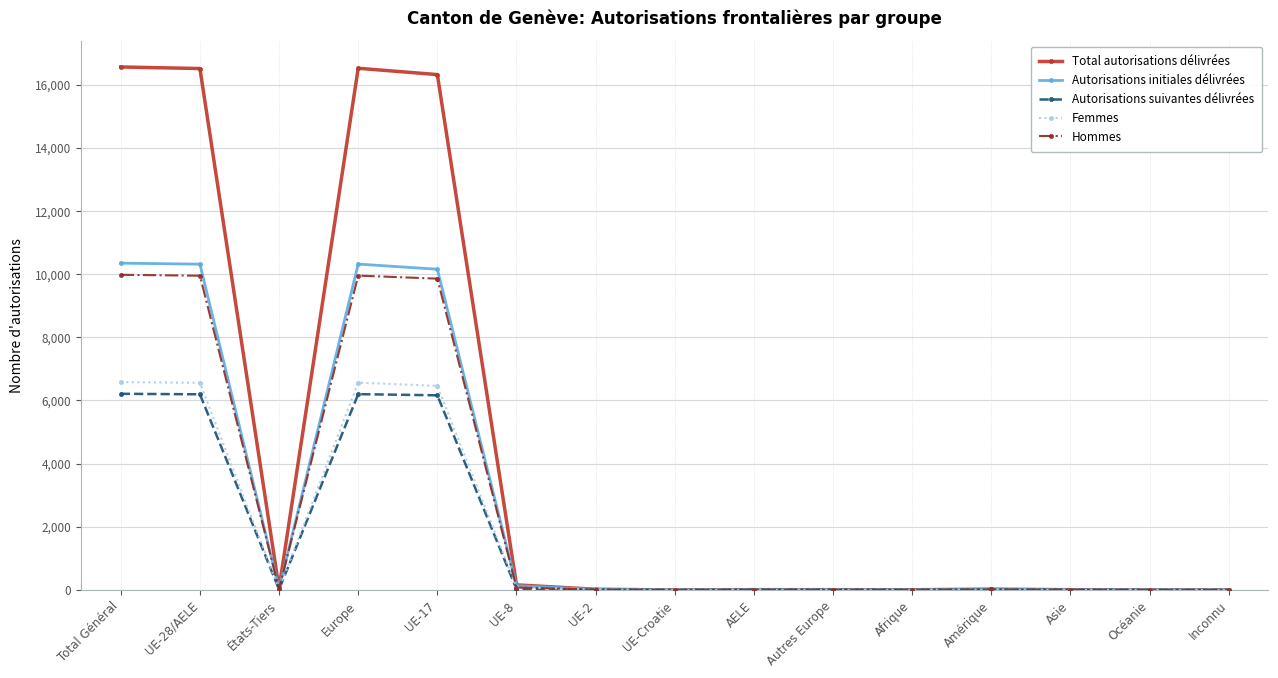

What is the value of the Hommes point at the 10th from the left?

3